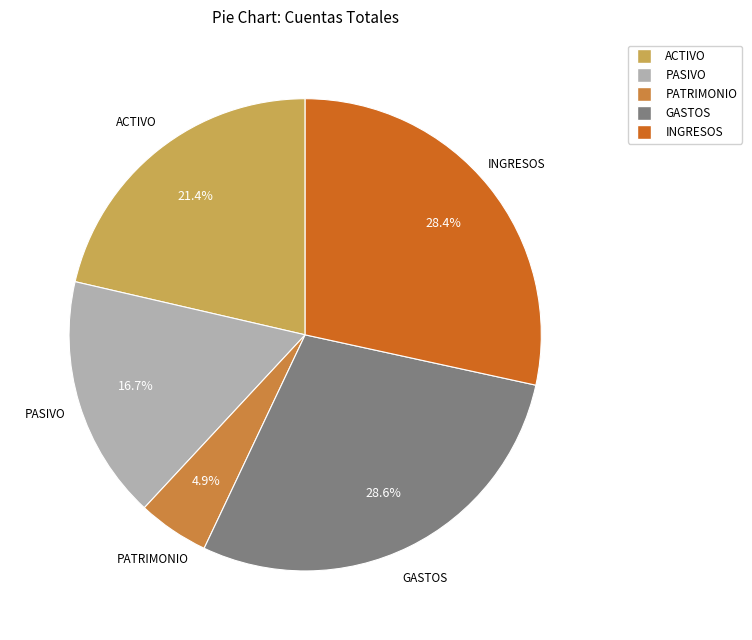

The INGRESOS slice represents 17% of the pie. True or false?

False